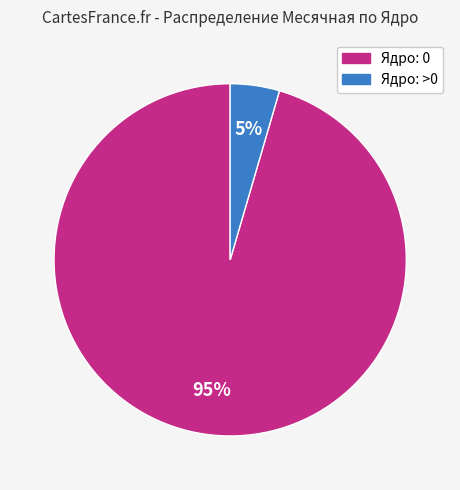

To the nearest percent, what is the average slice percentage?

50%